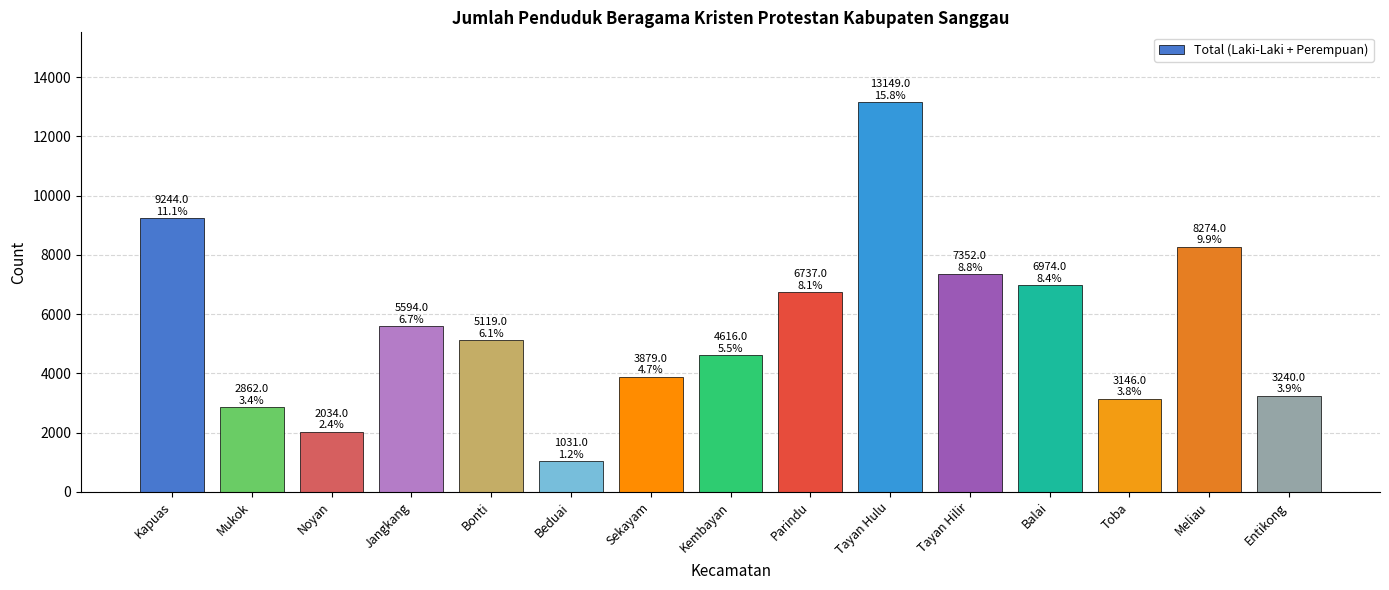

Read the value at Beduai, to the nearest 50.

1050